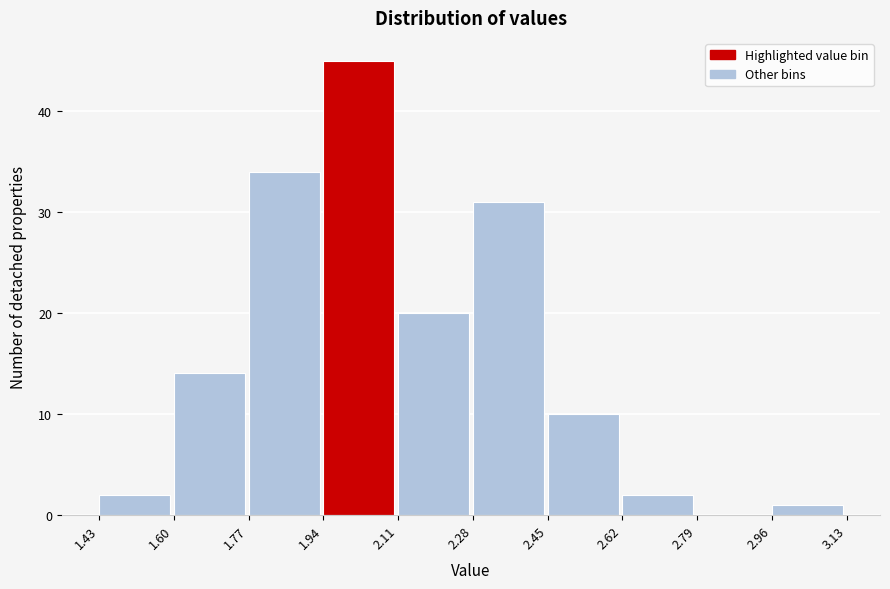

Reading left to right, list every bar in this chart as the range it spans on the x-axis followed by its height. The values are not printed on the chart, so give them approximately, as read against the axis.

1.43 to 1.60: 2
1.60 to 1.77: 14
1.77 to 1.94: 34
1.94 to 2.11: 45
2.11 to 2.28: 20
2.28 to 2.45: 31
2.45 to 2.62: 10
2.62 to 2.79: 2
2.79 to 2.96: 0
2.96 to 3.13: 1